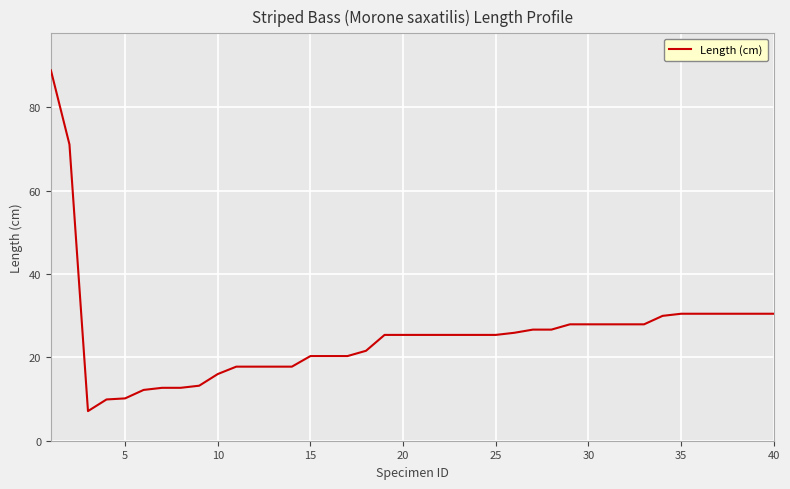

What is the difference between the maximum and minimum values?

81.8